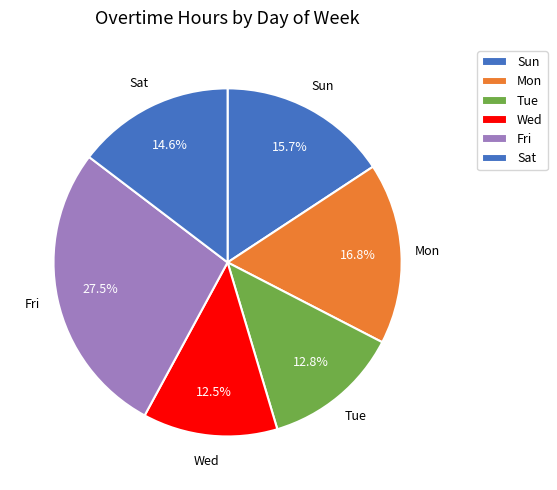

How many segments does this pie chart have?

6